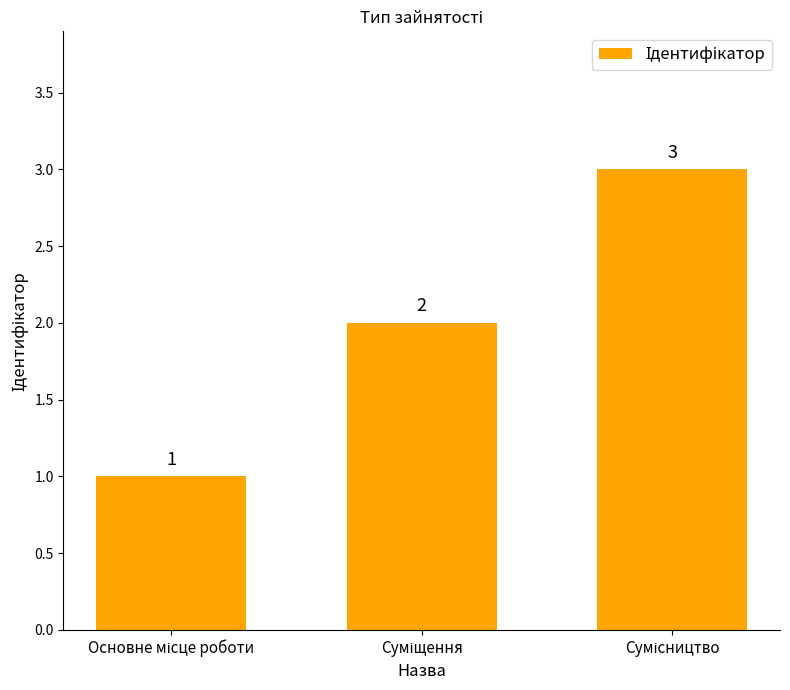

Count the values in the range 1 to 3.

3